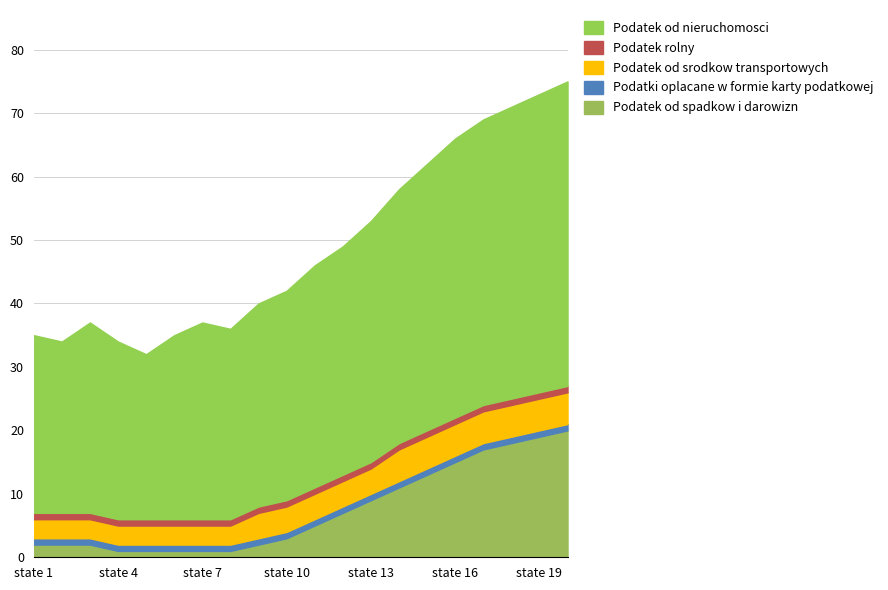

True or false: Podatek rolny and Podatek od srodkow transportowych intersect in this chart.

False